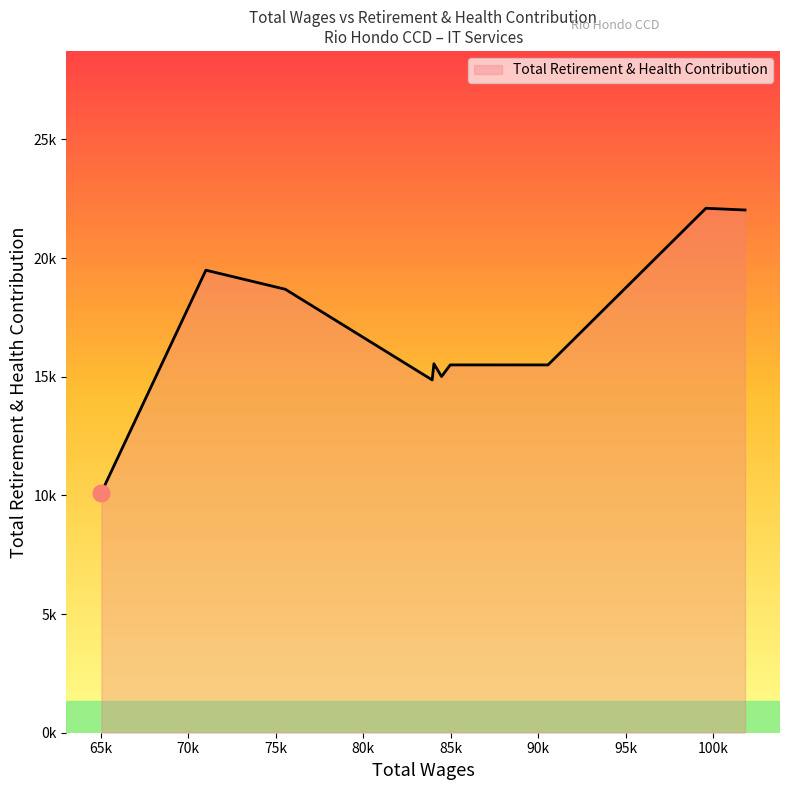

How many distinct data groups are displayed?

1